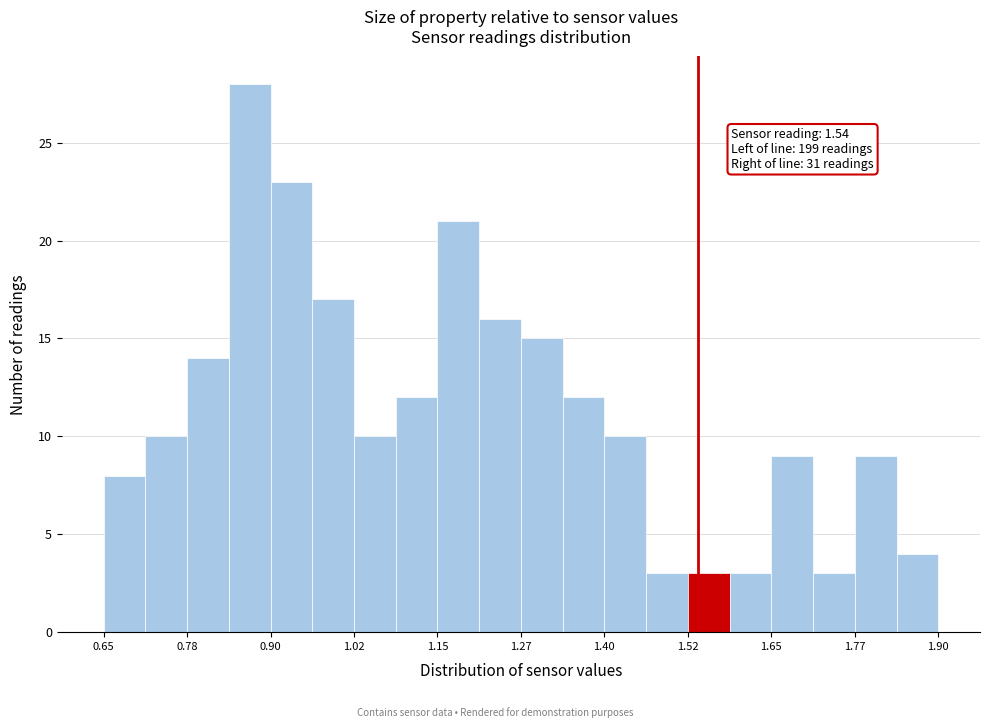

Around what value on the x-axis is the tallest bar? Give the approximate position of its centre, as read against the axis.

0.86